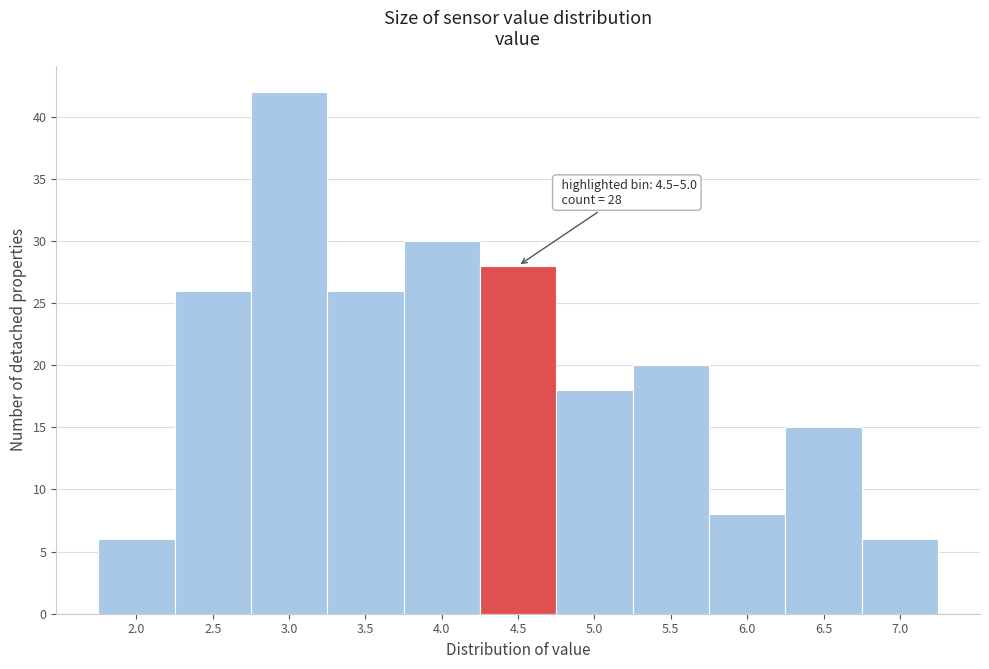

Reading left to right, extract all data points from this chart.

6	26	42	26	30	28	18	20	8	15	6